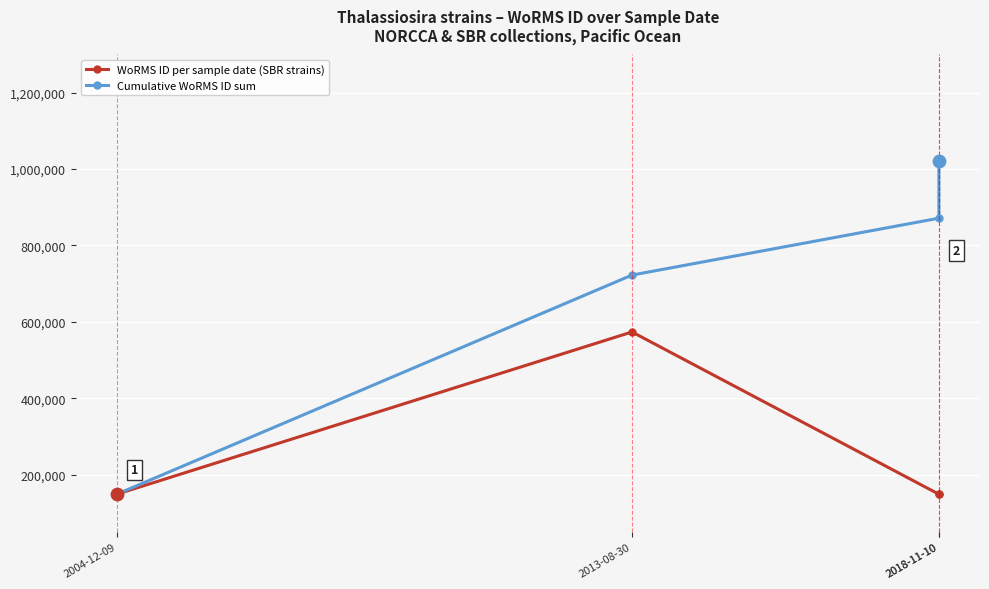

What are all the series names shown in the legend?

WoRMS ID per sample date (SBR strains), Cumulative WoRMS ID sum